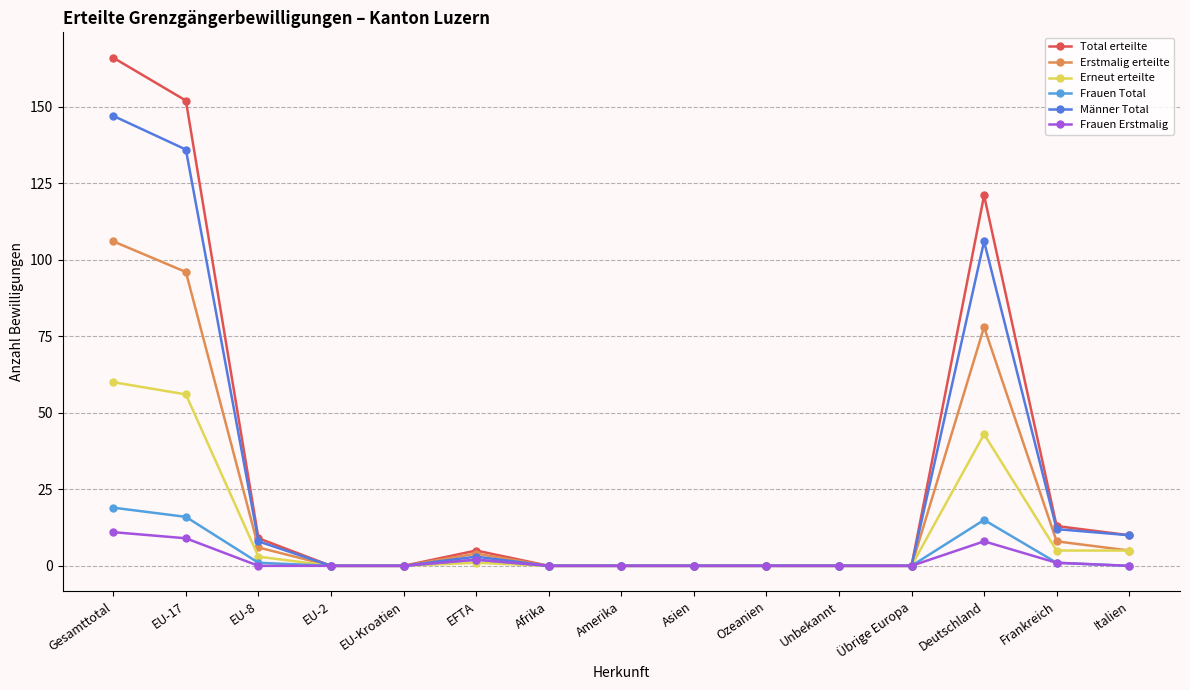

What are all the series names shown in the legend?

Total erteilte, Erstmalig erteilte, Erneut erteilte, Frauen Total, Männer Total, Frauen Erstmalig